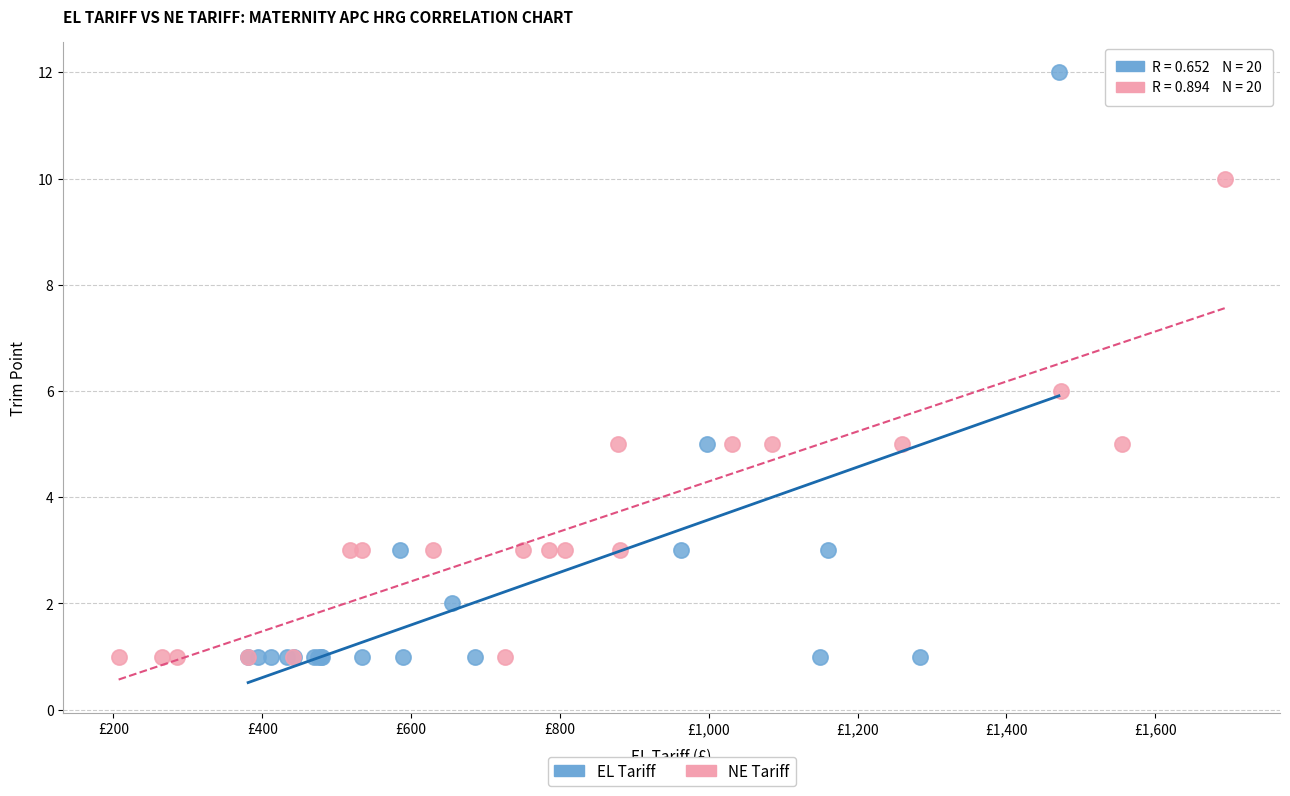

Which series has the largest Y range (max minus min)?

EL Tariff